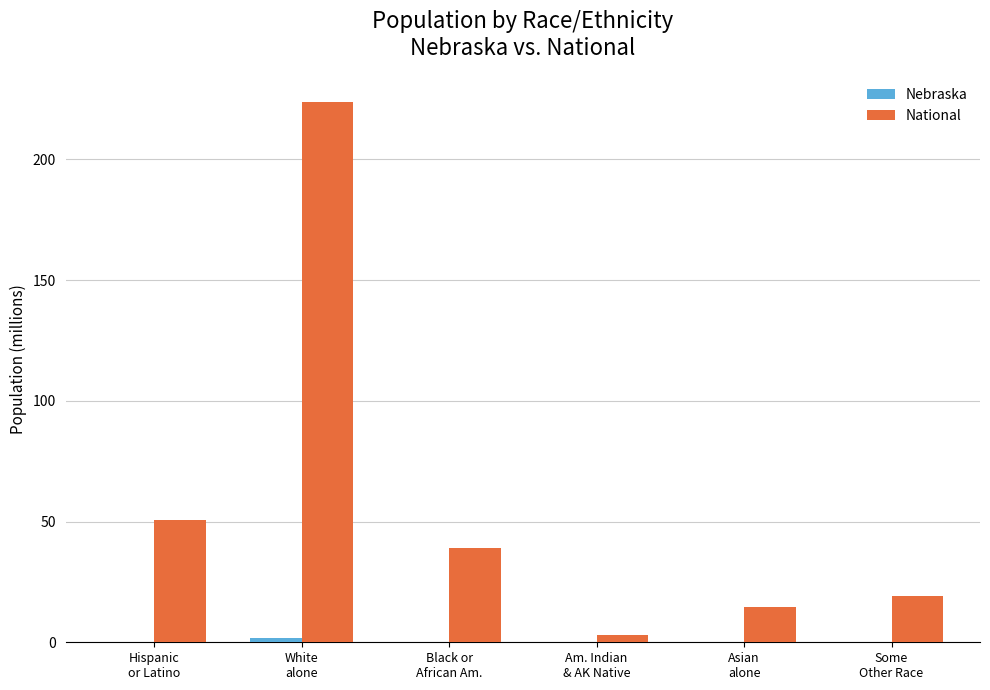

True or false: National has a value of 38.9 at Black or
African Am..

True